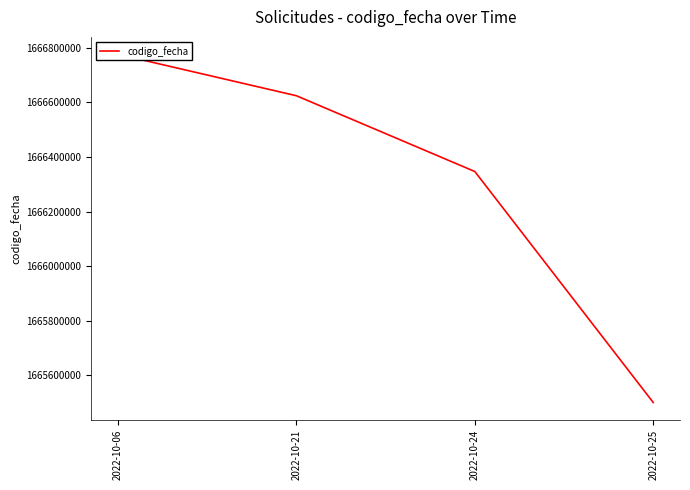

Which has a higher value, 2022-10-25 or 2022-10-24?

2022-10-24